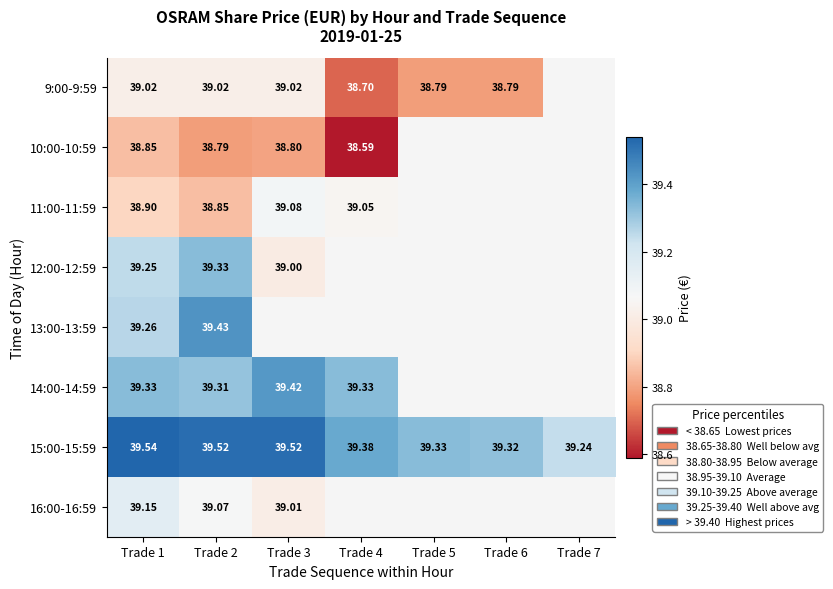

Is the value of 9:00-9:59 at Trade 4 greater than the value of 13:00-13:59 at Trade 2?

No